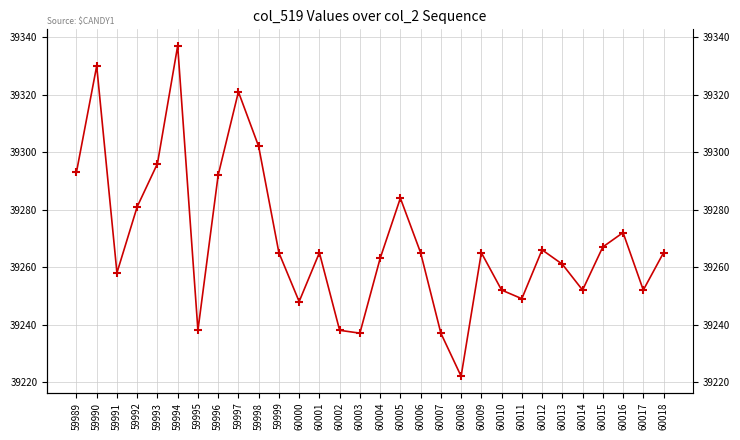

At which category does the chart reach its peak across all series?

59994